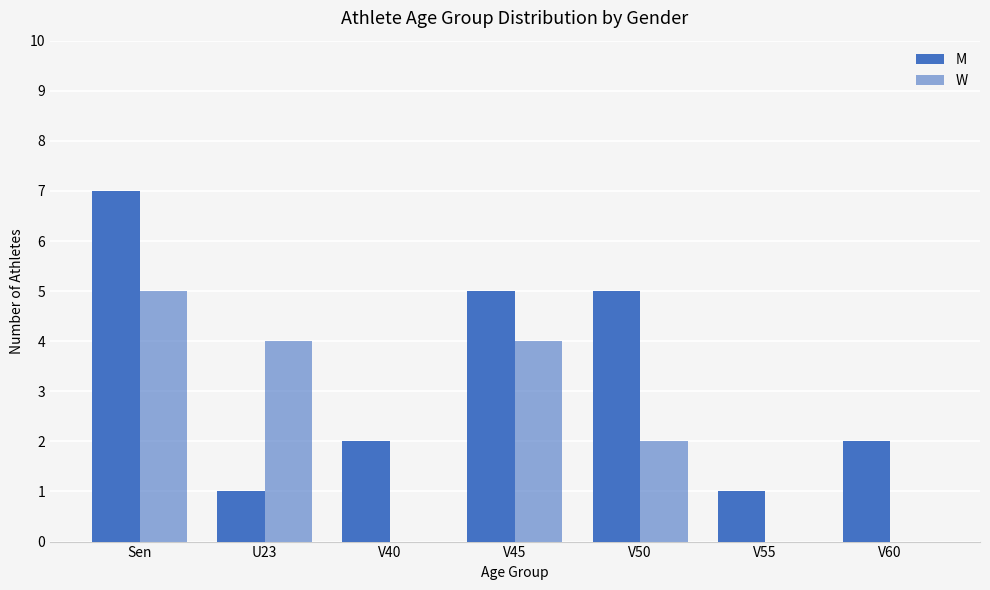

Between U23 and V60, which is larger?

V60